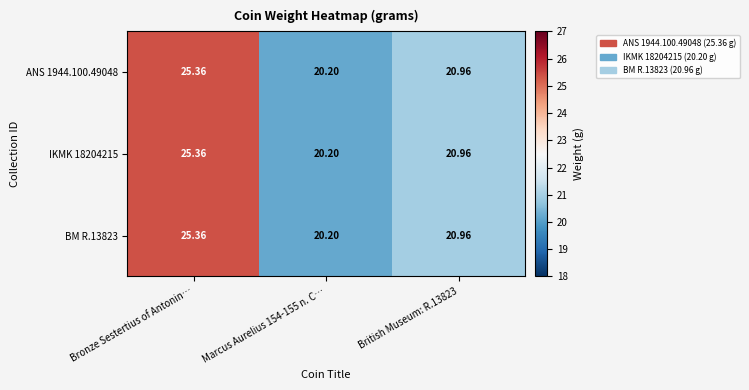

Is the value of ANS 1944.100.49048 at Marcus Aurelius 154-155 n. C… greater than the value of BM R.13823 at British Museum: R.13823?

No